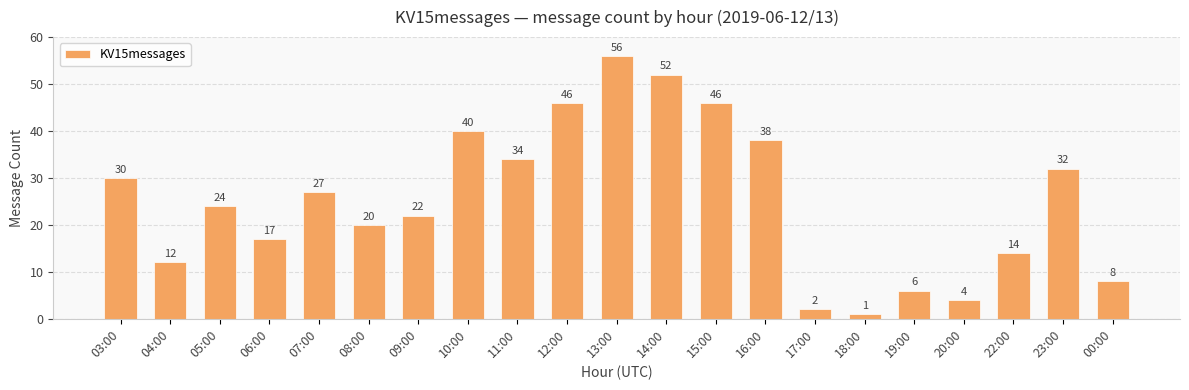

Does the chart contain stacked bars?

No